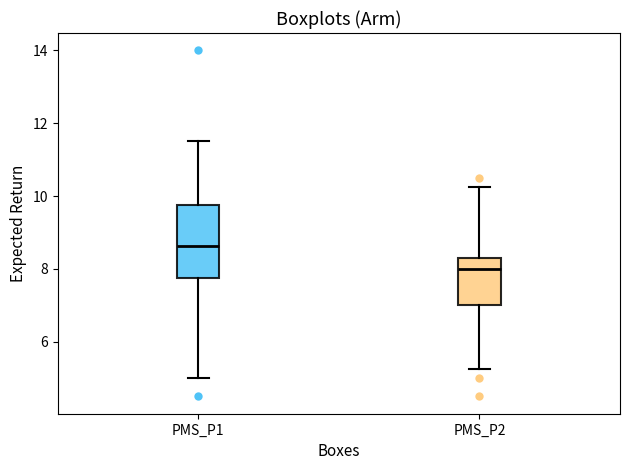

Reading left to right, transcribe this box plot: for each box, give where its median line is, the range the box spans, and where its two whiskers end, as read against the y-axis. The values are not printed on the chart, so give them approximately, as read against the axis.

PMS_P1: median 8.6, box 7.8 to 9.8, whiskers 5.0 to 11.6
PMS_P2: median 8.0, box 7.0 to 8.4, whiskers 5.2 to 10.2